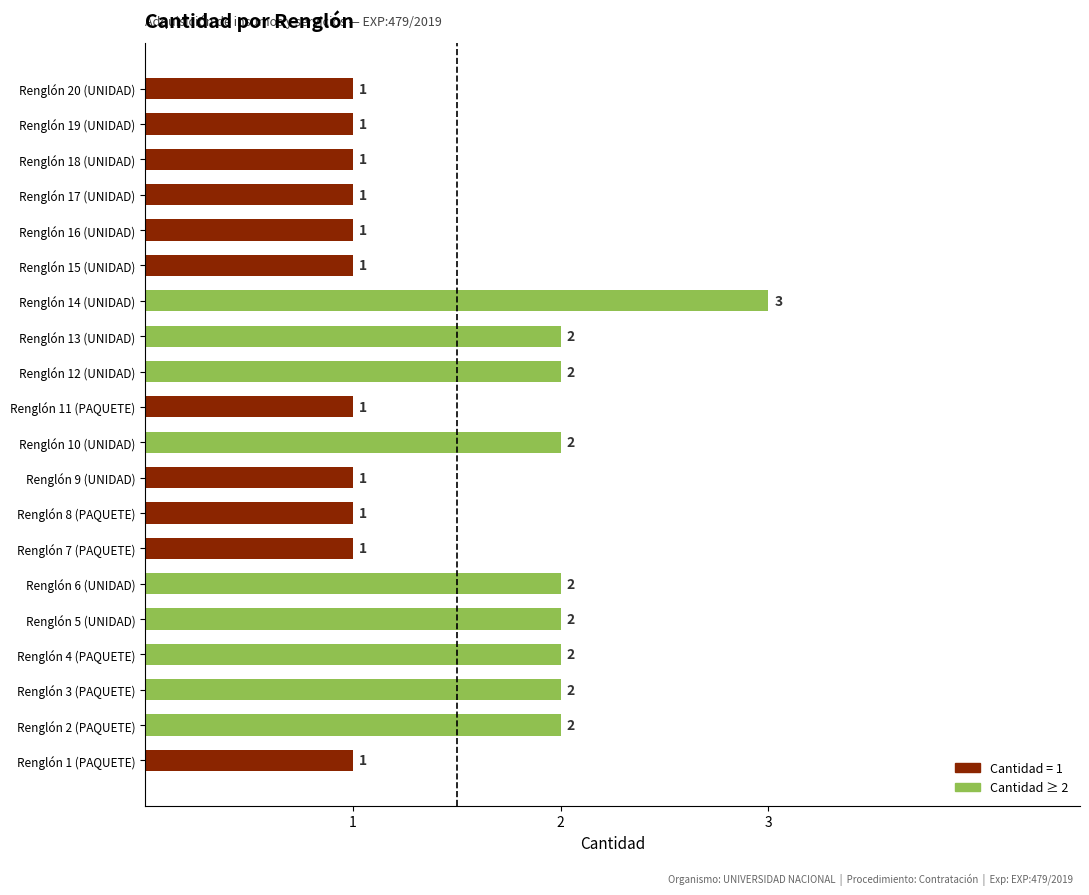

What is the change in value from Renglón 7 (PAQUETE) to Renglón 14 (UNIDAD)?

+2